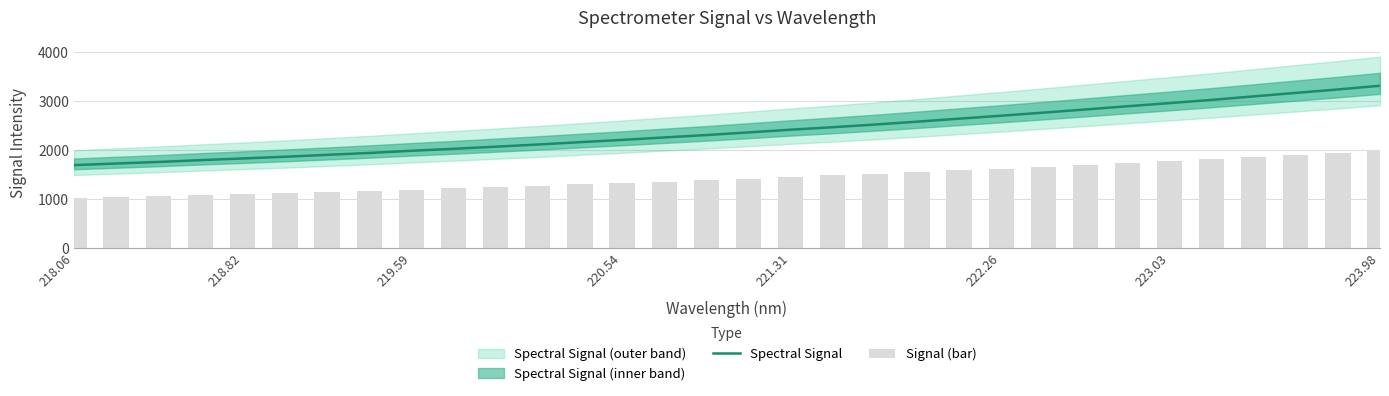

What is the minimum value for Spectral Signal?

1691.9